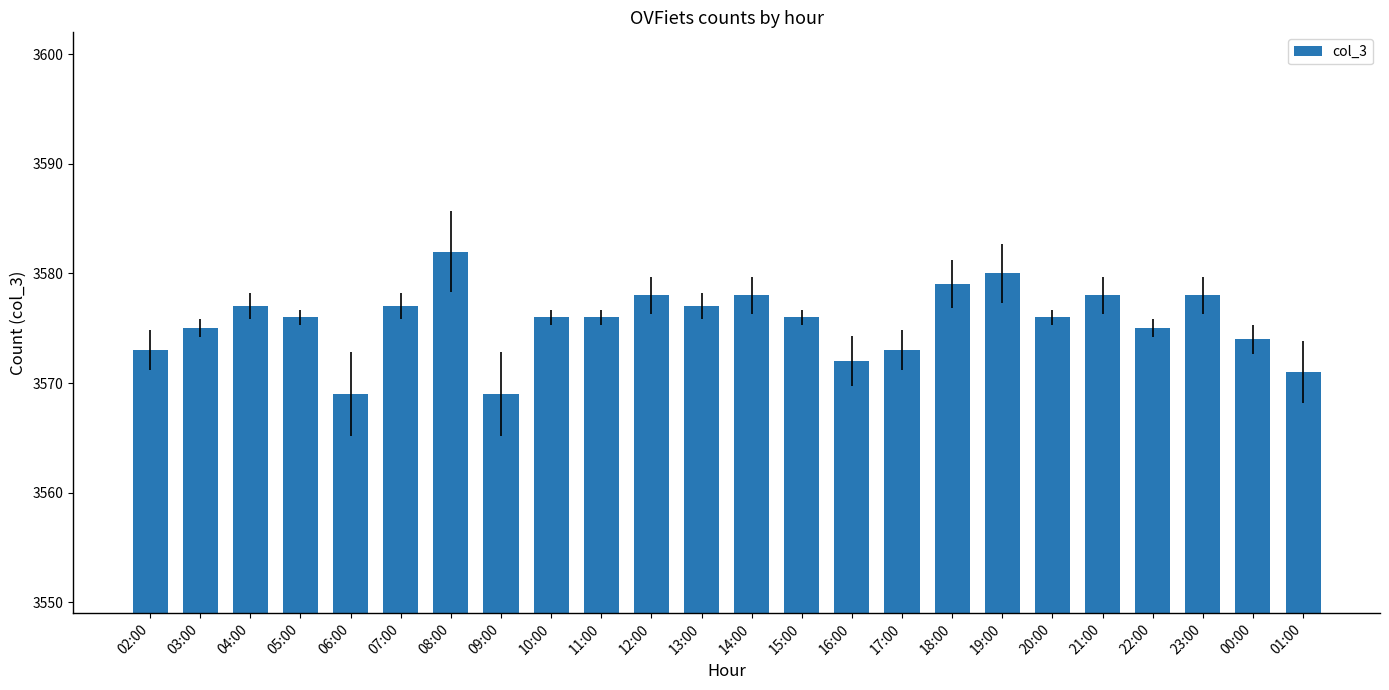

What is the average value?

3576